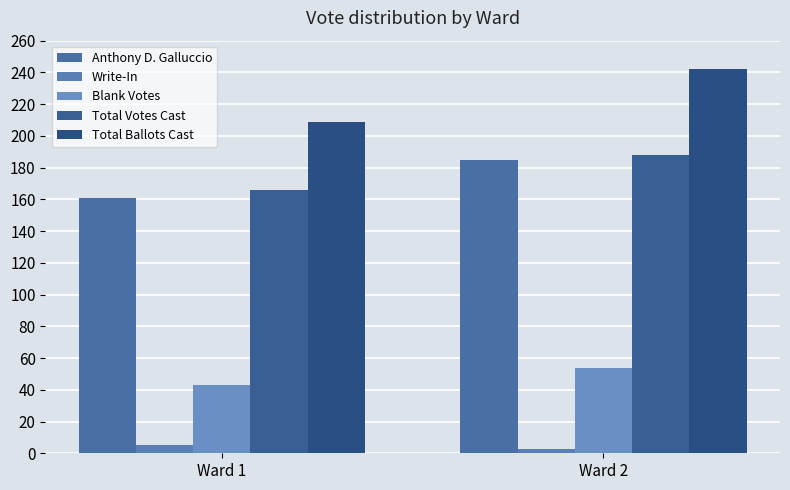

Reading left to right, transcribe all the data shown in this chart.

Anthony D. Galluccio: Ward 1=161	Ward 2=185
Write-In: Ward 1=5	Ward 2=3
Blank Votes: Ward 1=43	Ward 2=54
Total Votes Cast: Ward 1=166	Ward 2=188
Total Ballots Cast: Ward 1=209	Ward 2=242